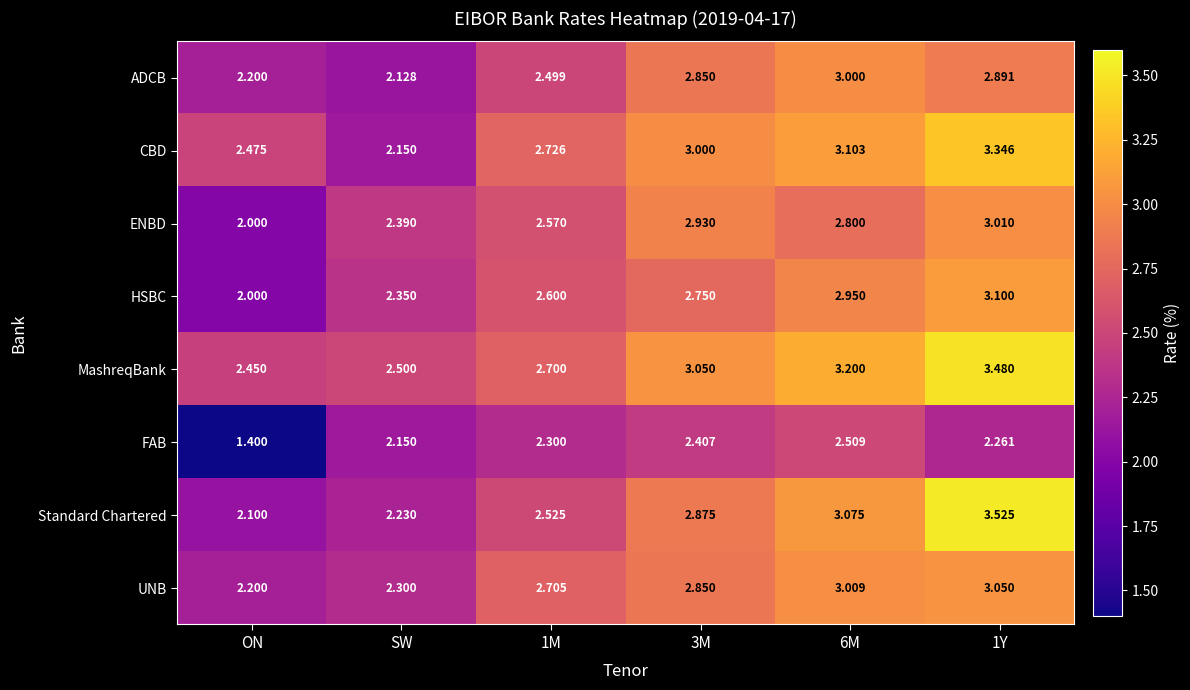

Which series has the widest spread of values?

Standard Chartered